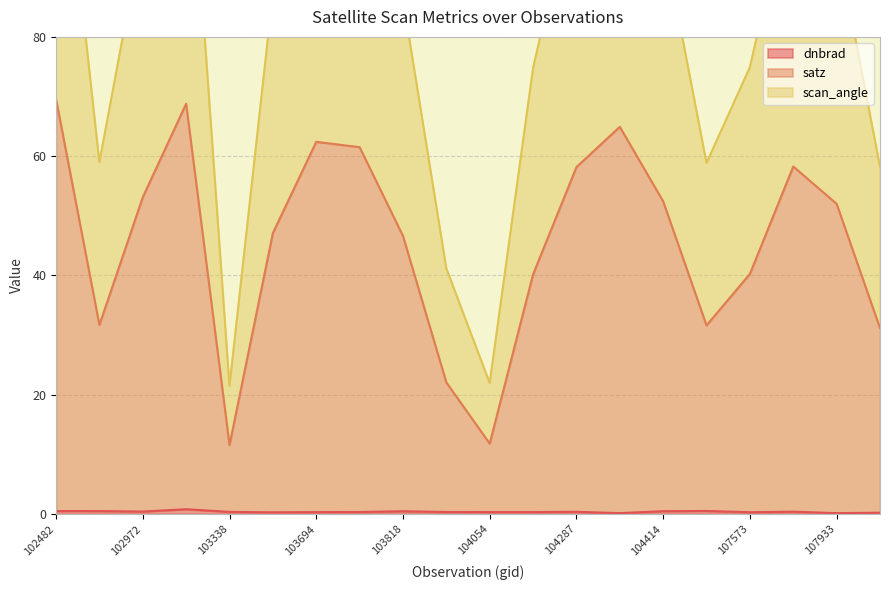

Which label corresponds to the largest value in the chart?

102482